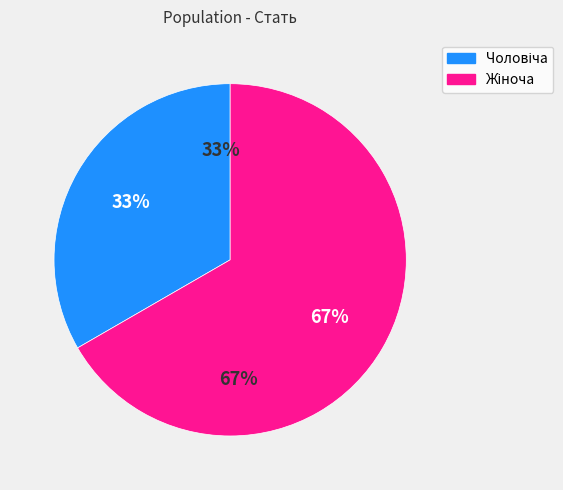

True or false: Жіноча accounts for 67% of the total.

True